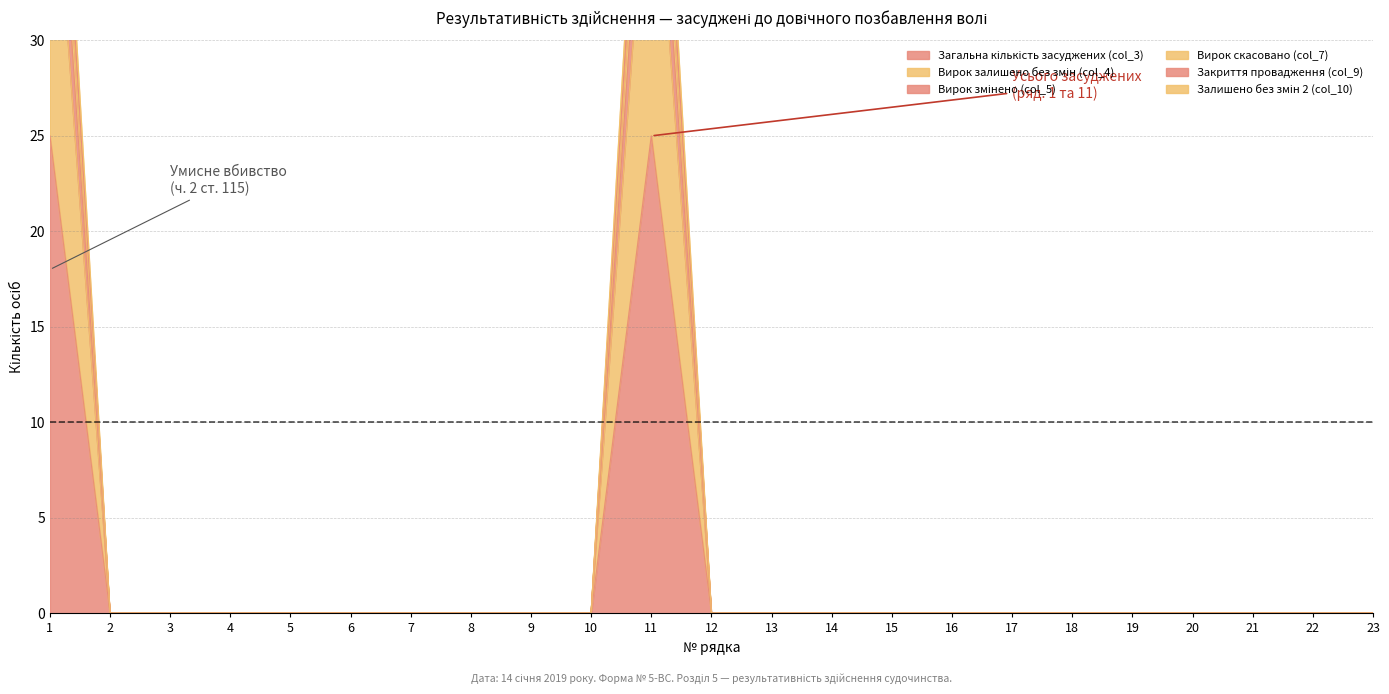

Which category has the lowest value in the Вирок залишено без змін (col_4) series?

2